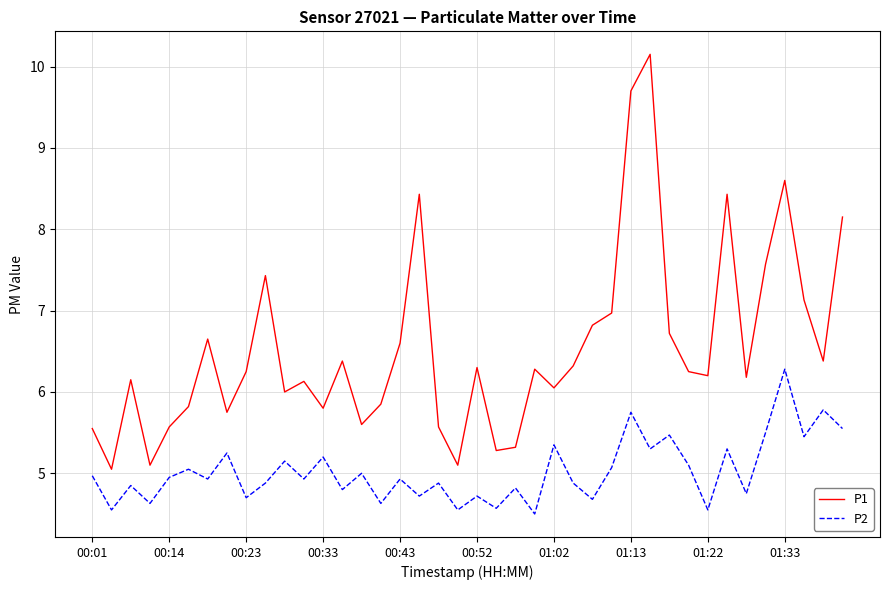

What is the greatest value displayed?

10.2